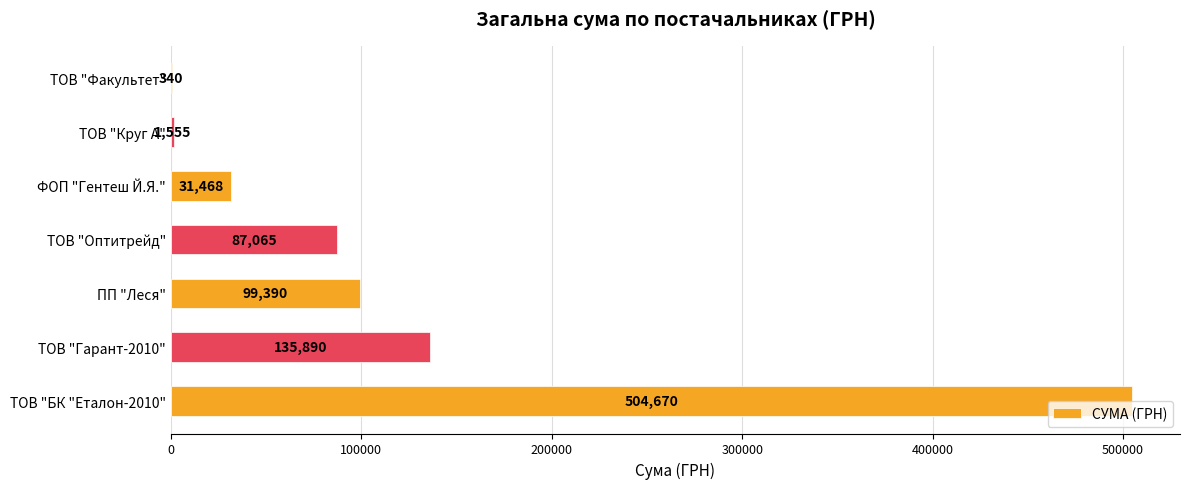

At which category does the chart reach its peak across all series?

ТОВ "БК "Еталон-2010"